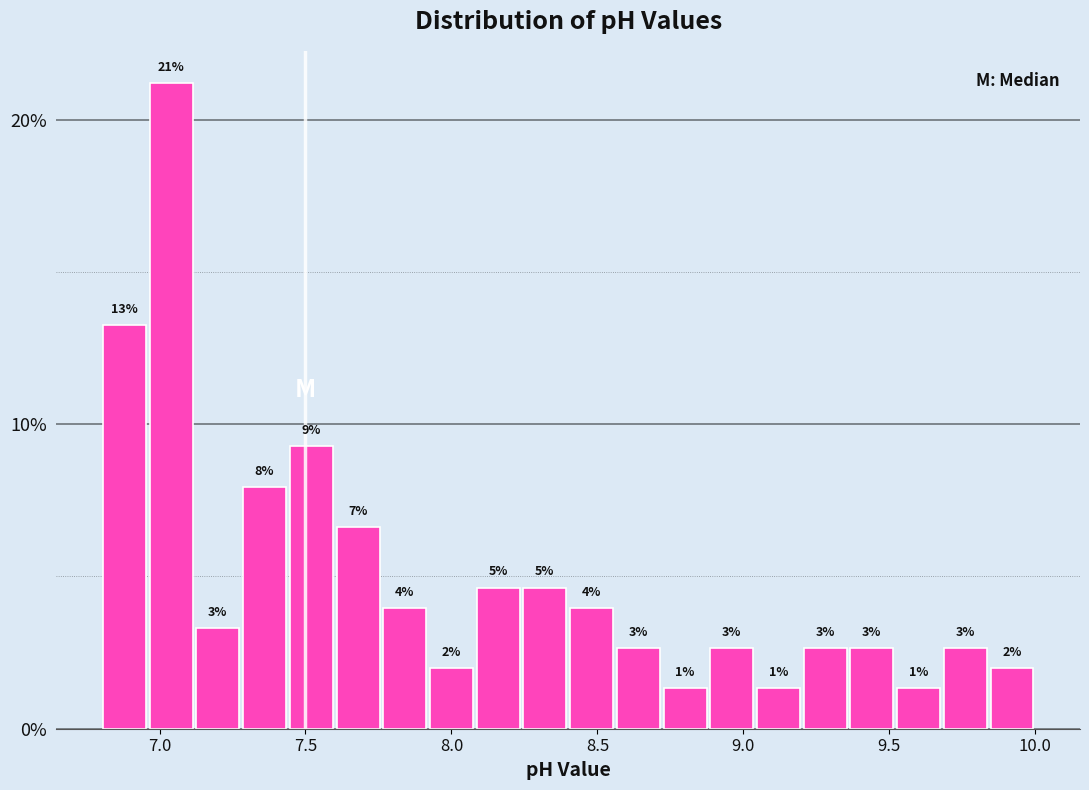

Around what value on the x-axis is the tallest bar? Give the approximate position of its centre, as read against the axis.

7.05